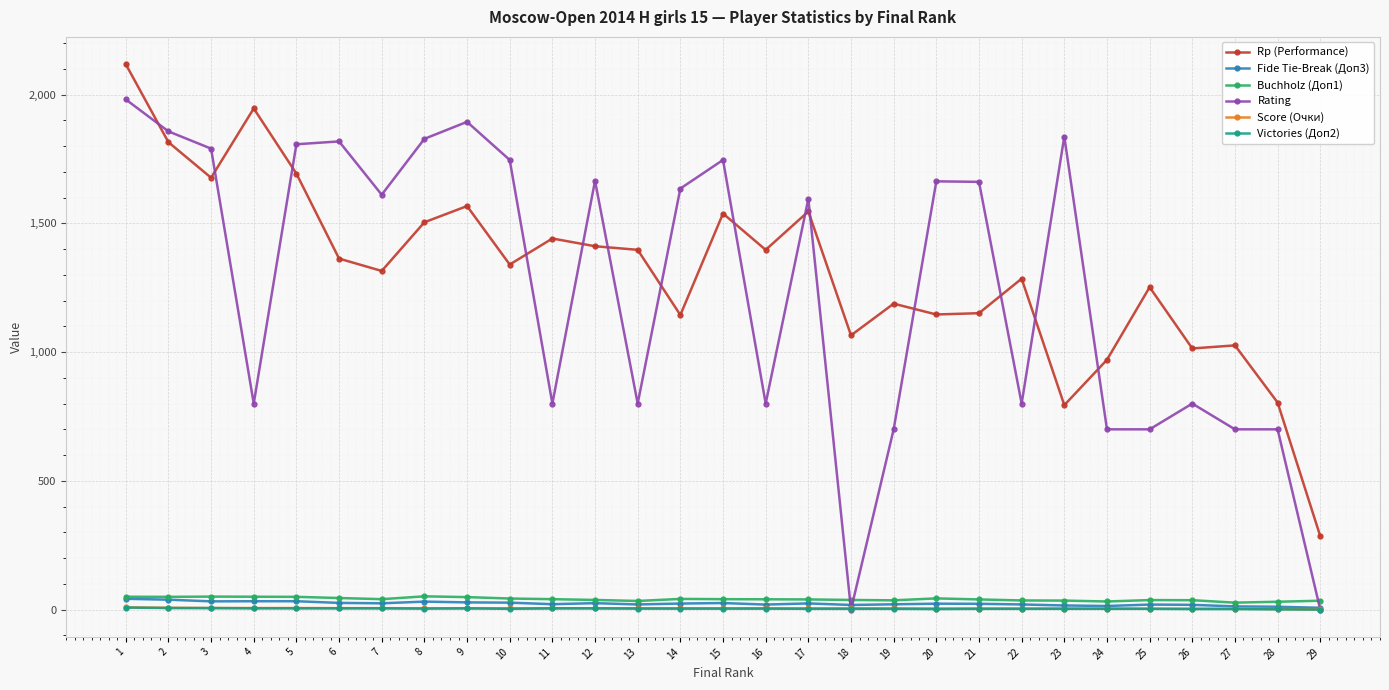

Is this an area chart (filled region under the line)?

No